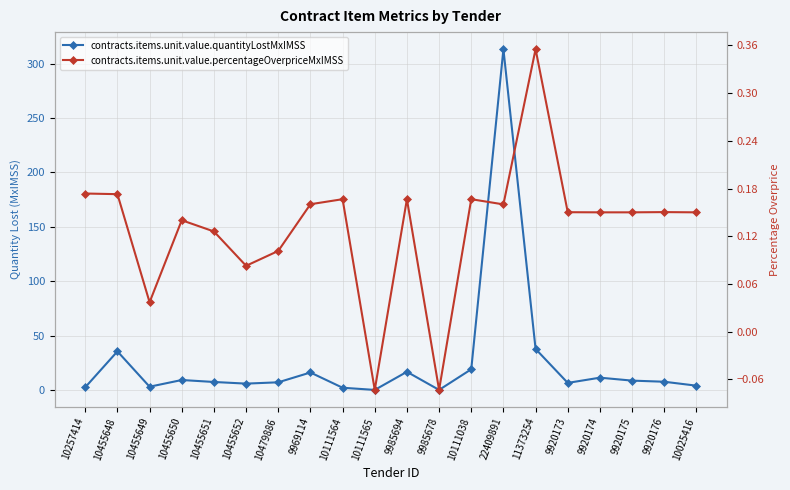

What is the difference between the highest and lowest values at 9985694?

16.5